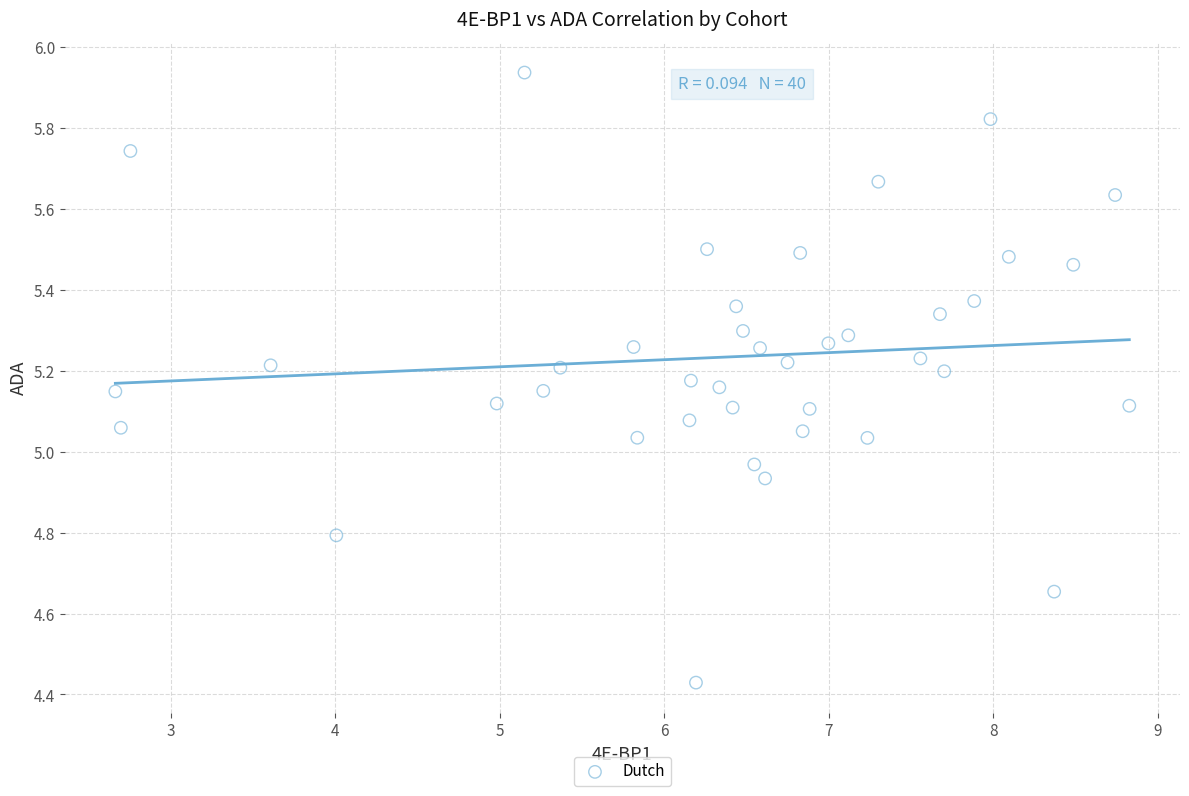

What is the range of X values (max minus min)?

6.2